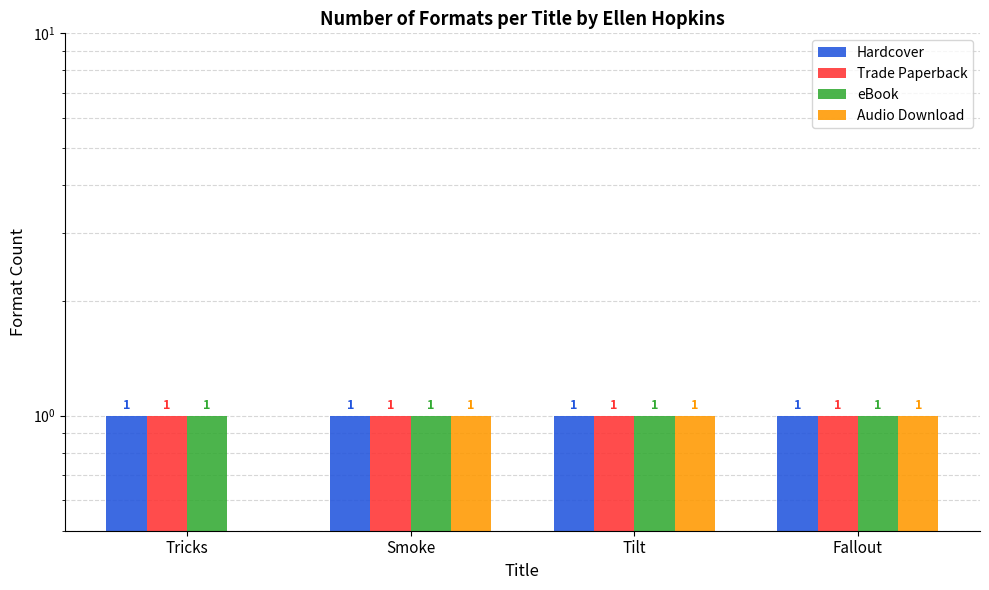

What is the value of the Trade Paperback bar at the 3rd from the left?

1